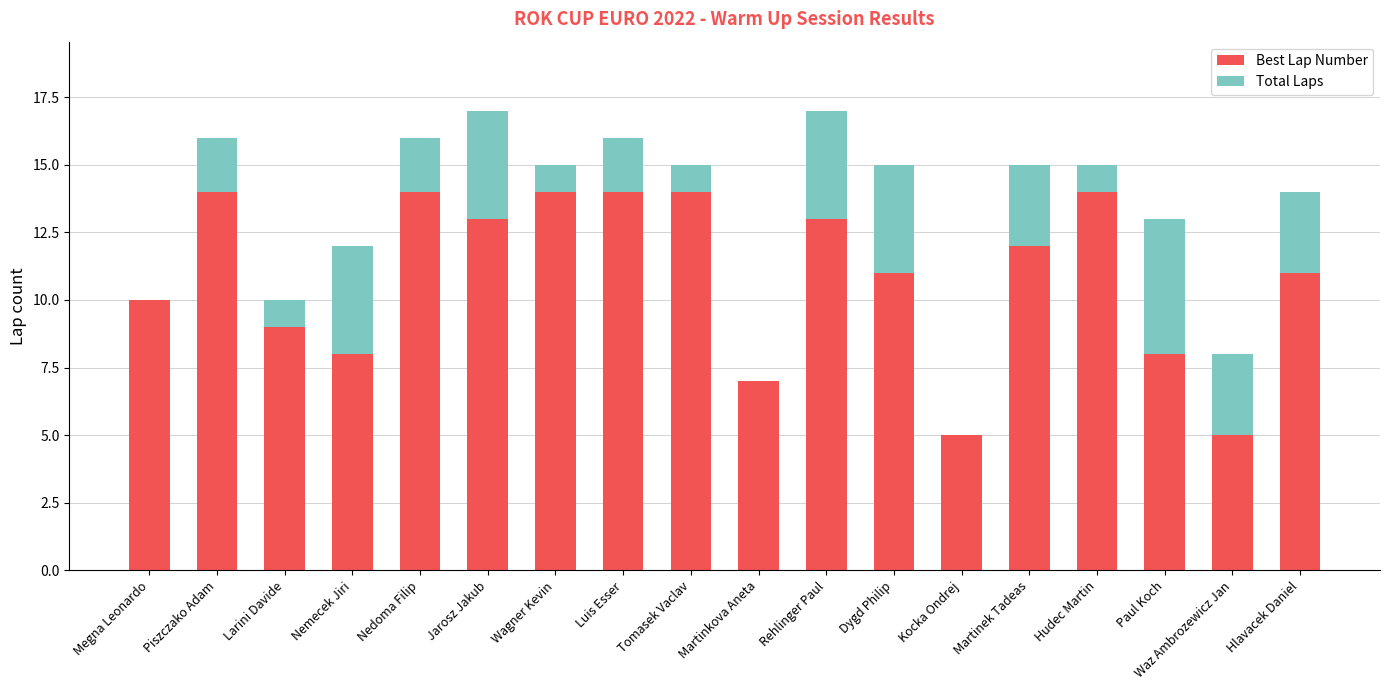

What are all the series names shown in the legend?

Best Lap Number, Total Laps